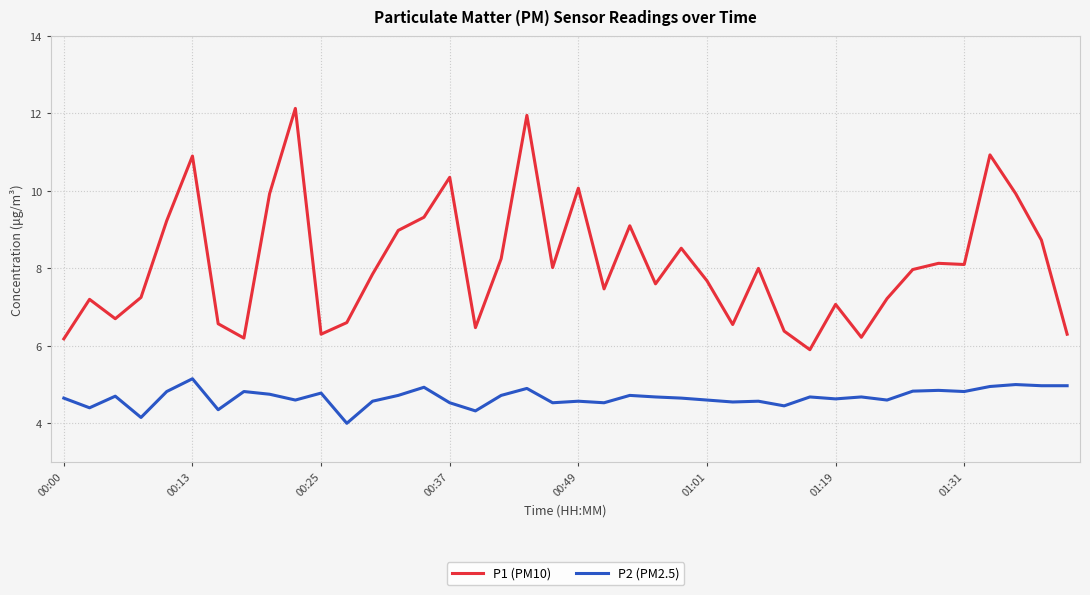

What is the maximum value shown in the chart?

12.1